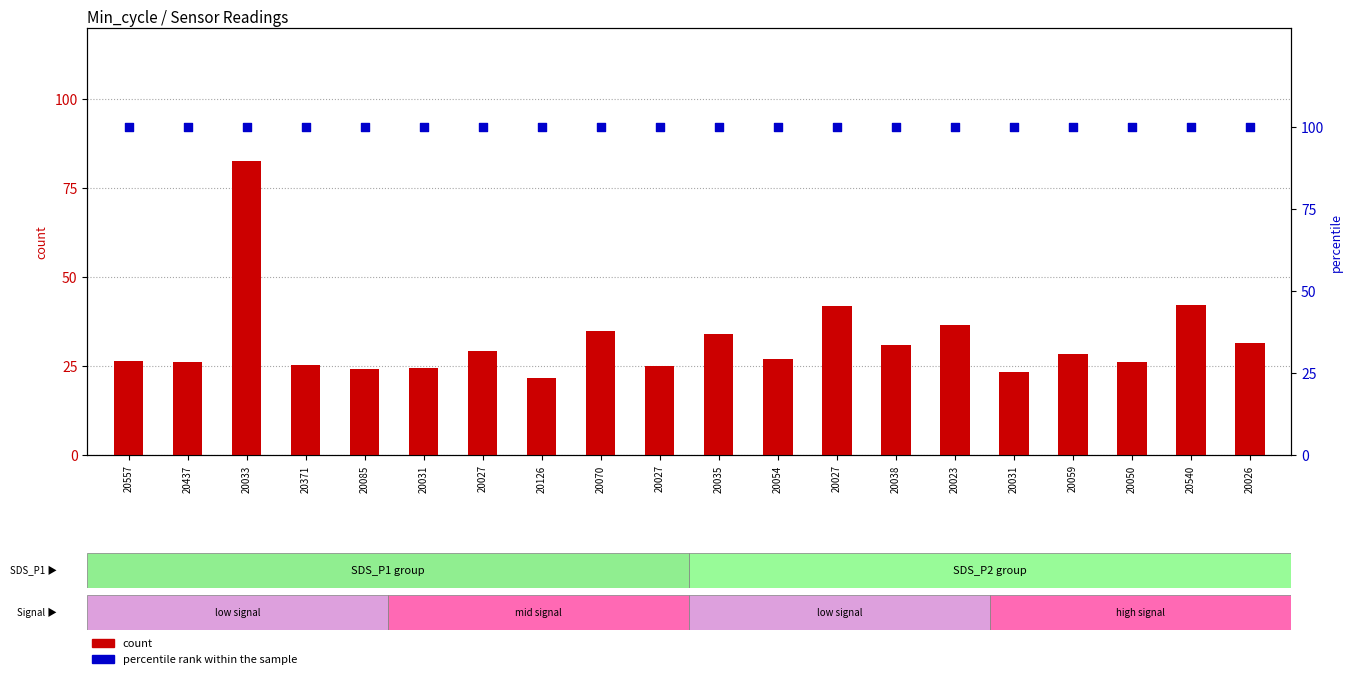

Is the value of count at 20033 greater than the value of percentile rank within the sample at 20031?

No